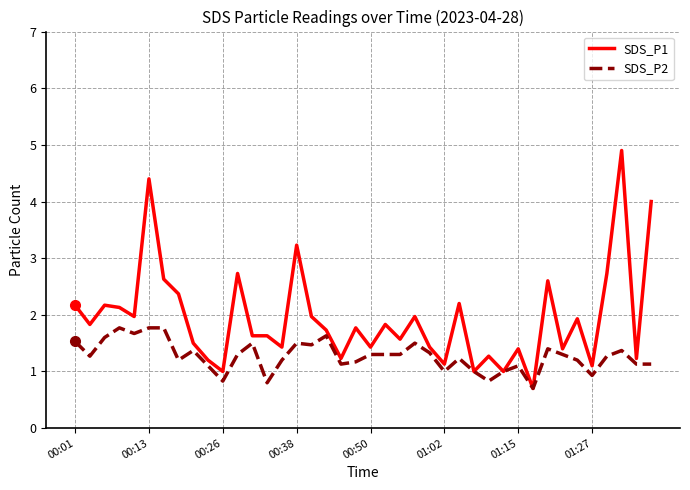

What is the lowest value of the SDS_P2 series?

0.7